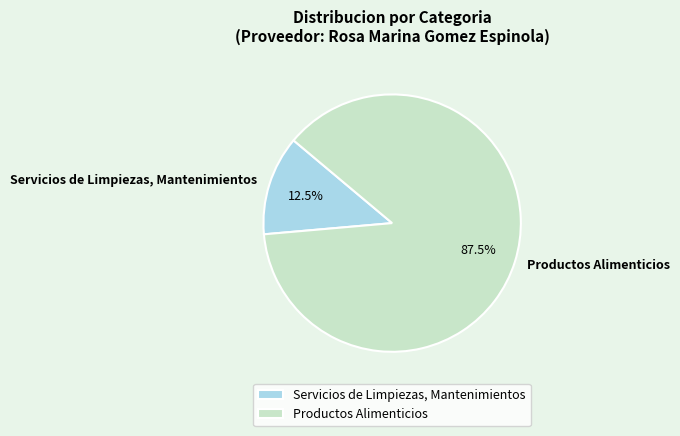

Which slice is the smallest?

Servicios de Limpiezas, Mantenimientos